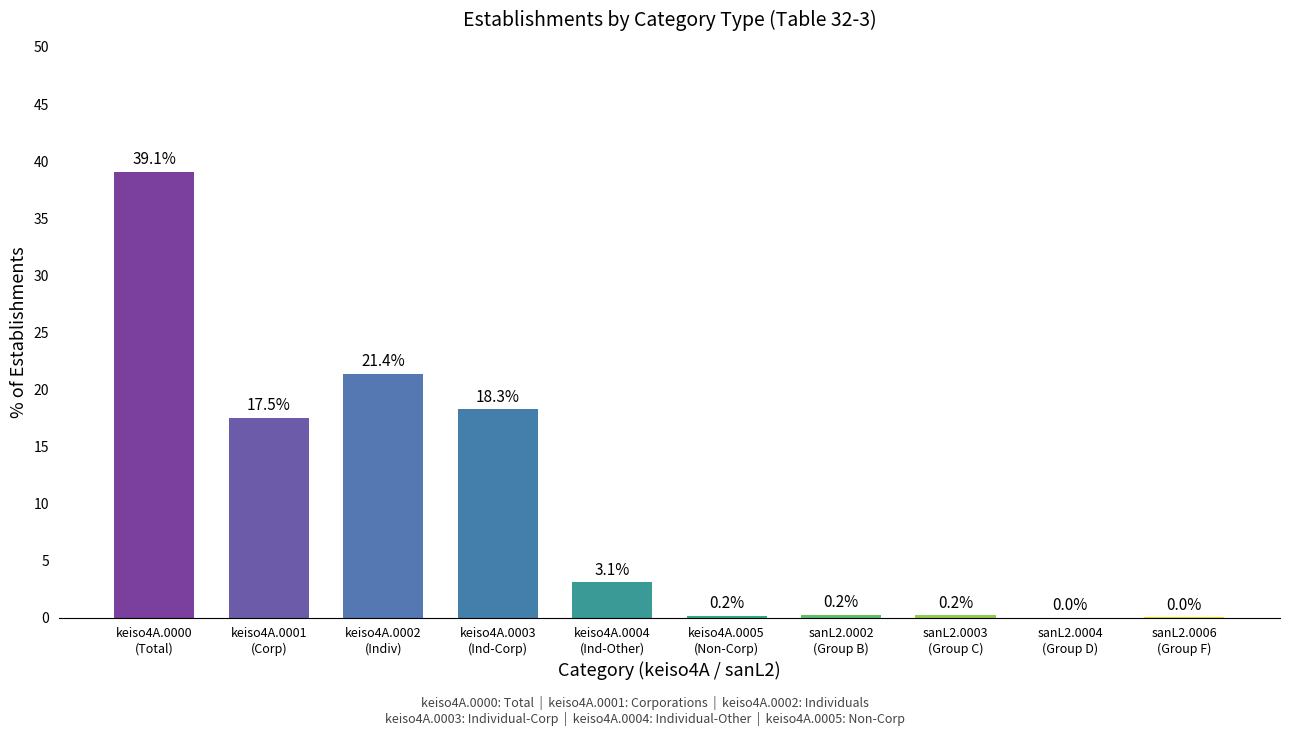

Count the number of categories in the chart.

10